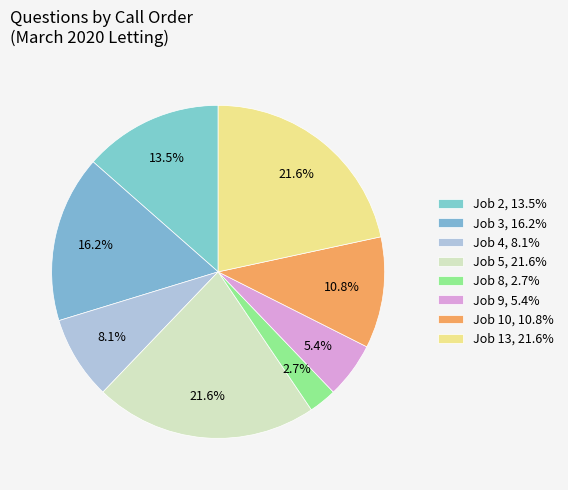

Count the number of slices in the pie.

8